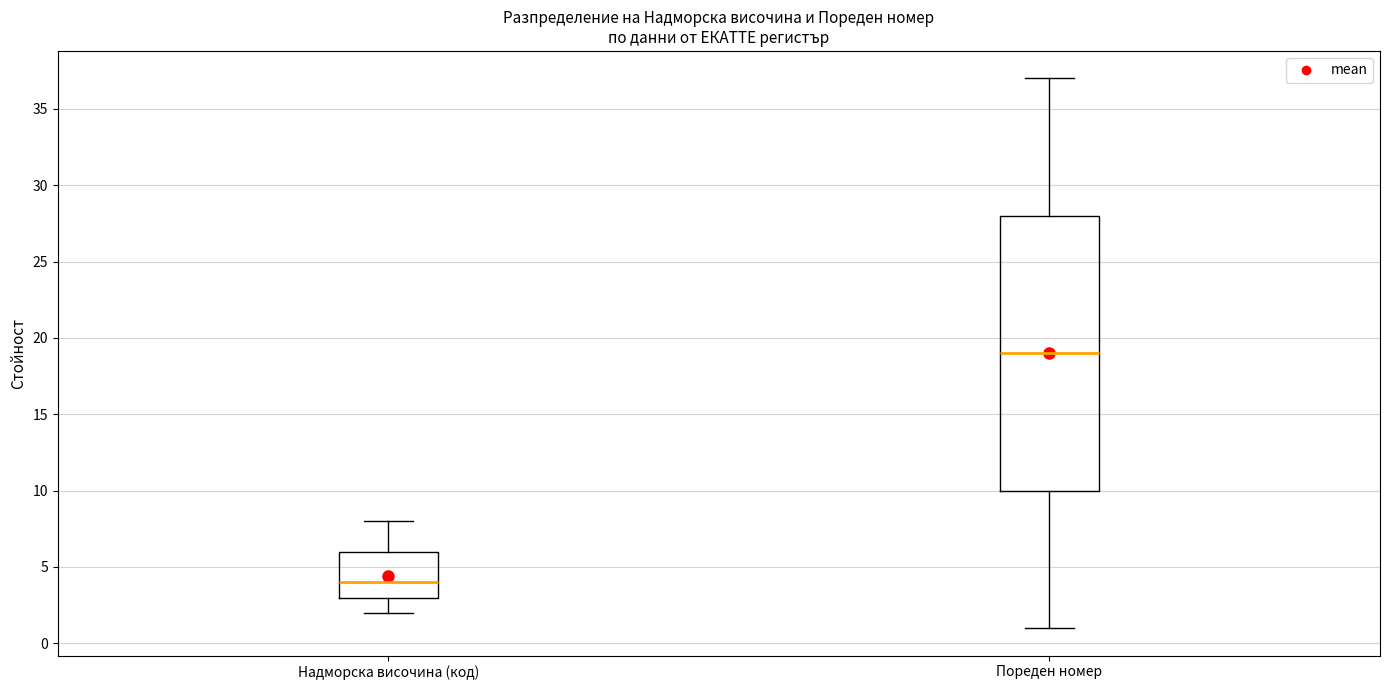

Which box is the tallest, from its lower edge to its upper edge?

Пореден номер